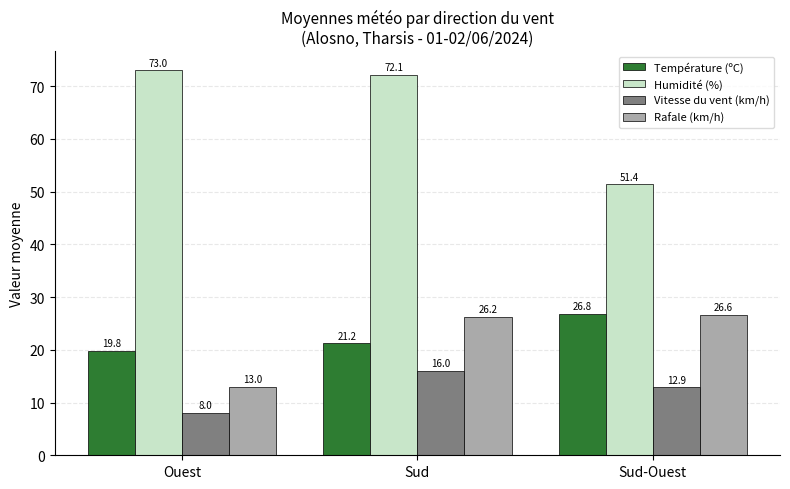

What position from the left is Ouest?

1